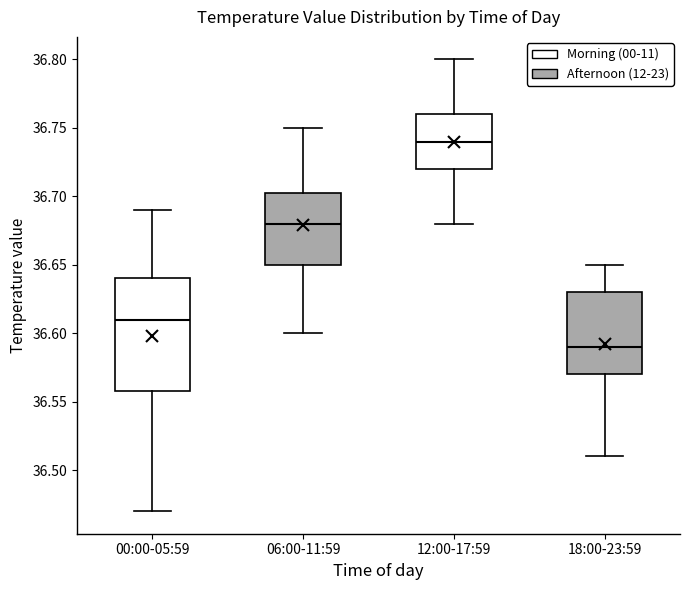

Reading left to right, read every box against the y-axis: the position of its median line, the range the box covers, and the ends of its whiskers. The values are not printed on the chart, so give them approximately, as read against the axis.

00:00-05:59: median 36.610, box 36.560 to 36.640, whiskers 36.470 to 36.690
06:00-11:59: median 36.680, box 36.650 to 36.705, whiskers 36.600 to 36.750
12:00-17:59: median 36.740, box 36.720 to 36.760, whiskers 36.680 to 36.800
18:00-23:59: median 36.590, box 36.570 to 36.630, whiskers 36.510 to 36.650